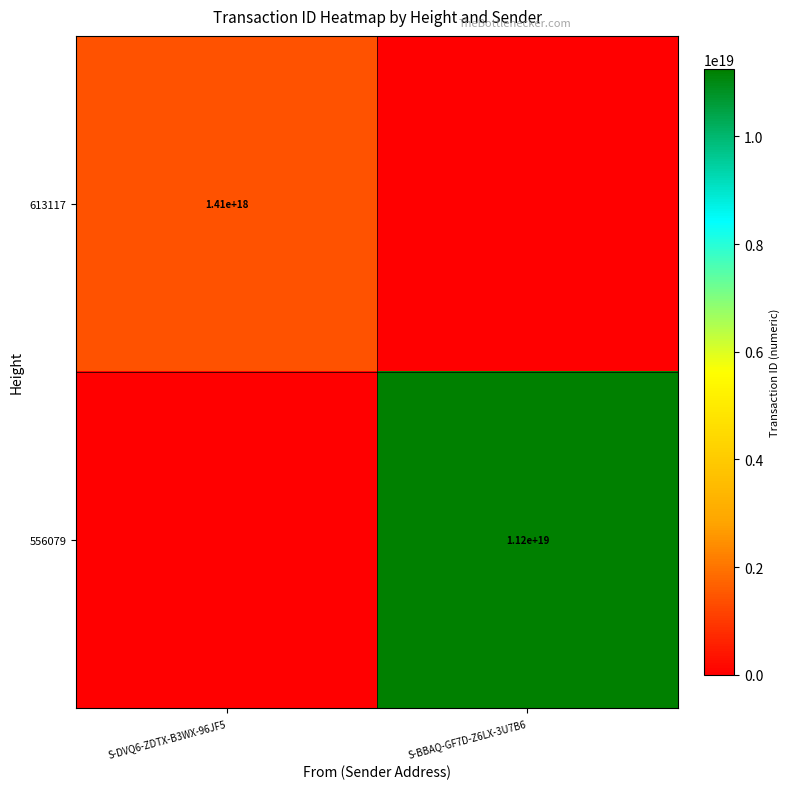

Is it true that 613117 equals 1410000000000000000 at S-DVQ6-ZDTX-B3WX-96JF5?

True